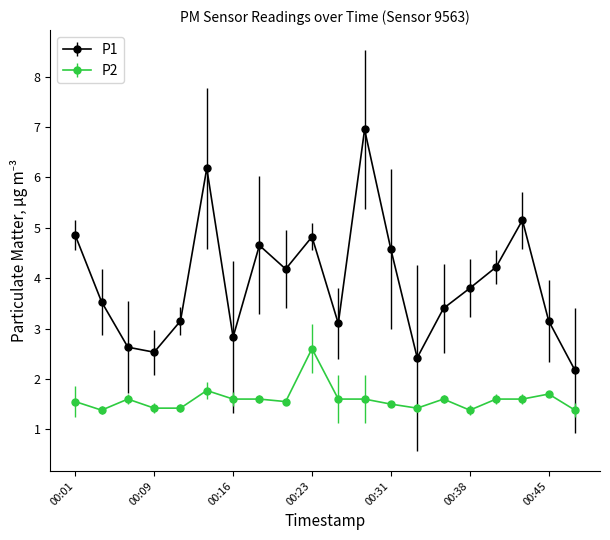

How many data points does each series have?

20